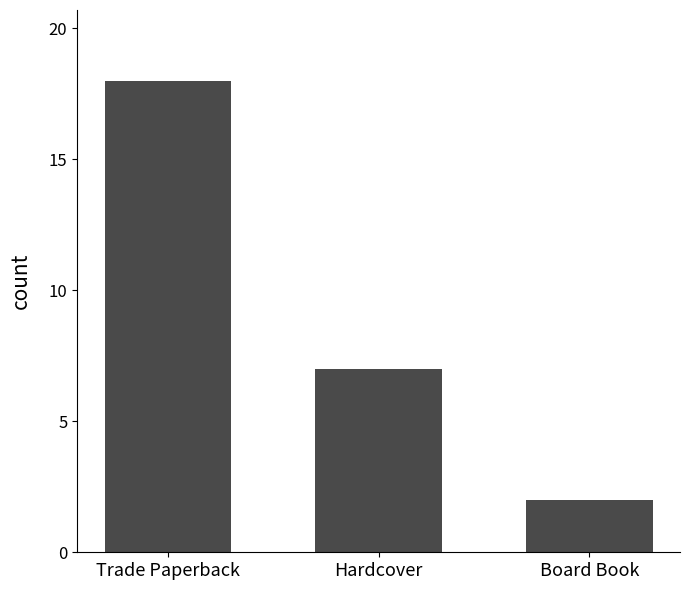

Which has a higher value, Trade Paperback or Hardcover?

Trade Paperback